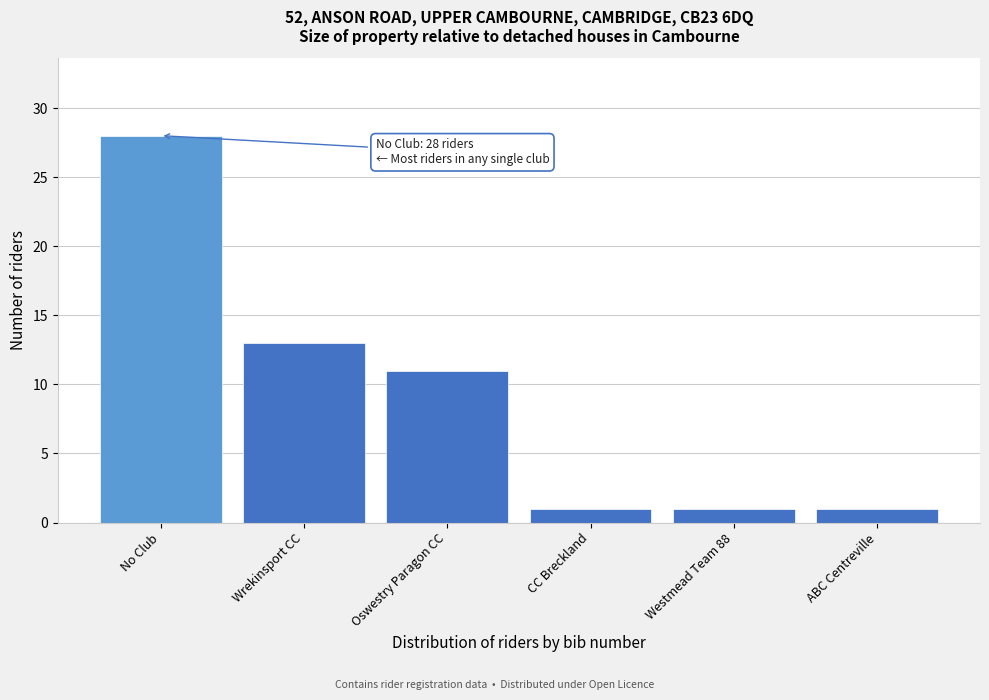

Reading left to right, list all the values displayed in this chart.

28	13	11	1	1	1